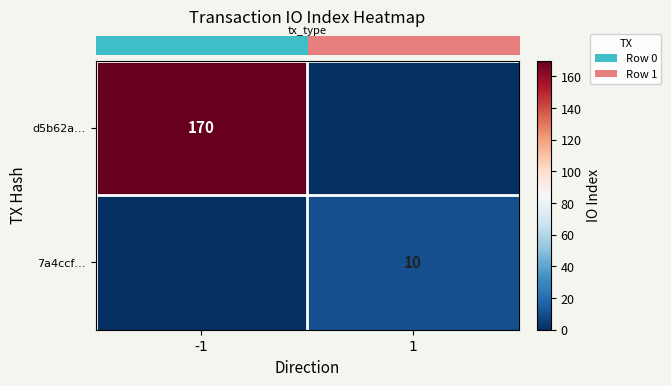

Where is row_1 nearest to the value 5?

-1